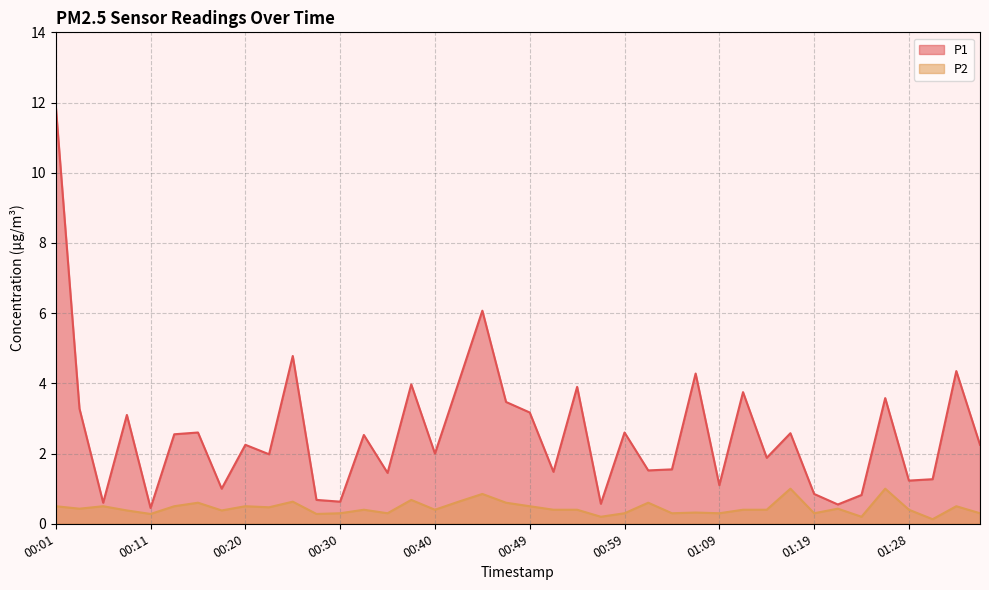

Where is the first local minimum for P1?

00:06